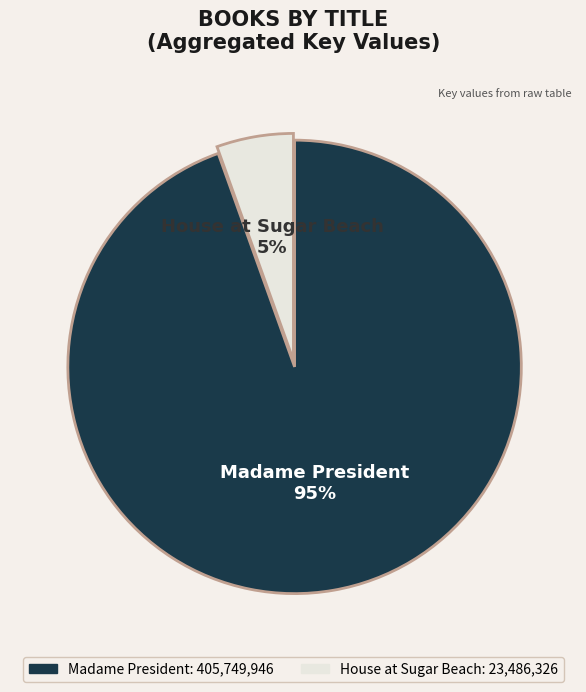

How many segments does this pie chart have?

2